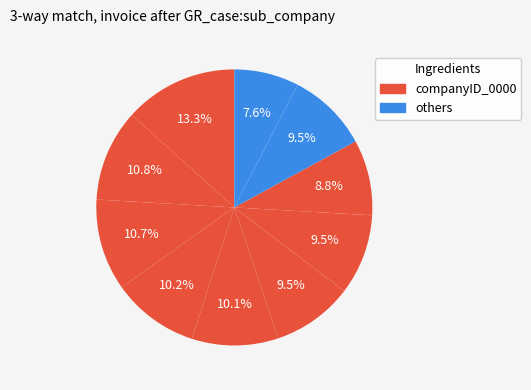

How many slices are in this pie chart?

10